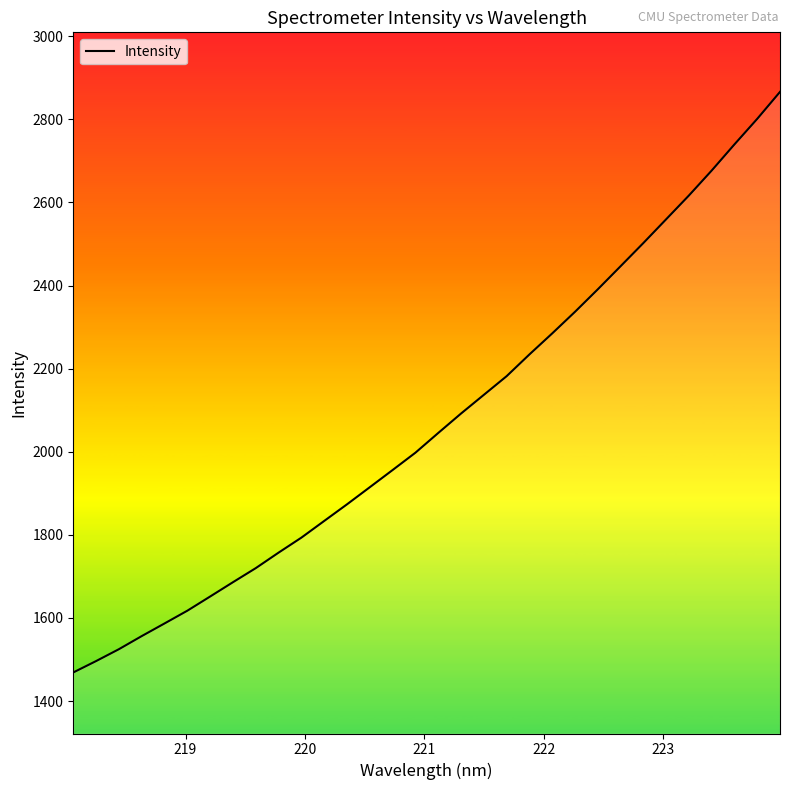

What is the maximum value shown in the chart?

2865.9